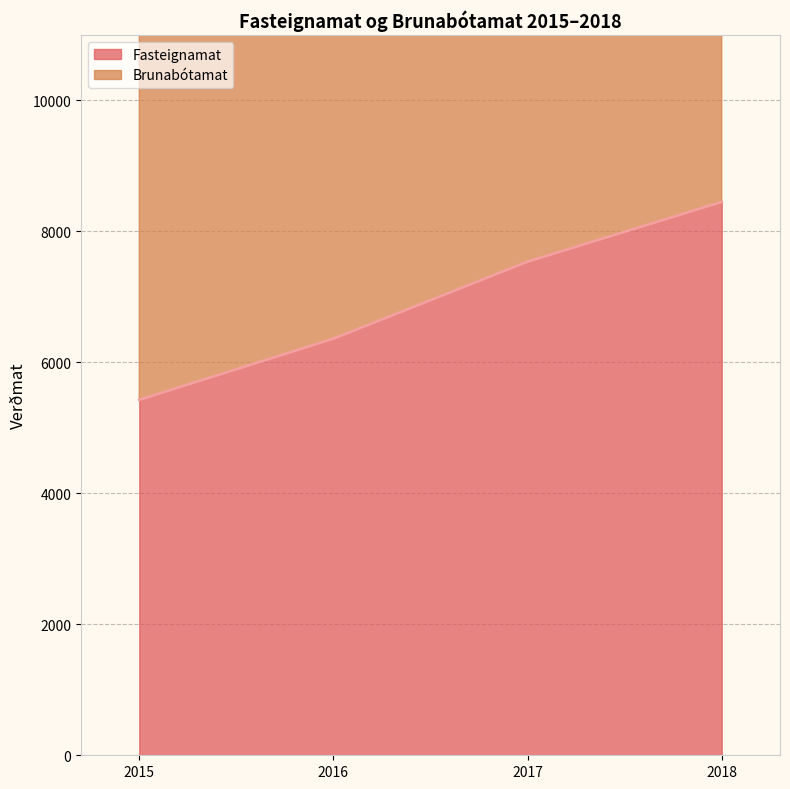

True or false: Brunabótamat and Fasteignamat cross at least once.

False